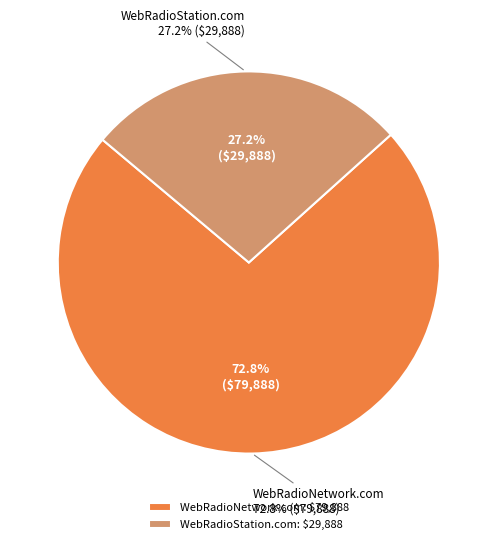

The WebRadioNetwork.com slice represents 62% of the pie. True or false?

False